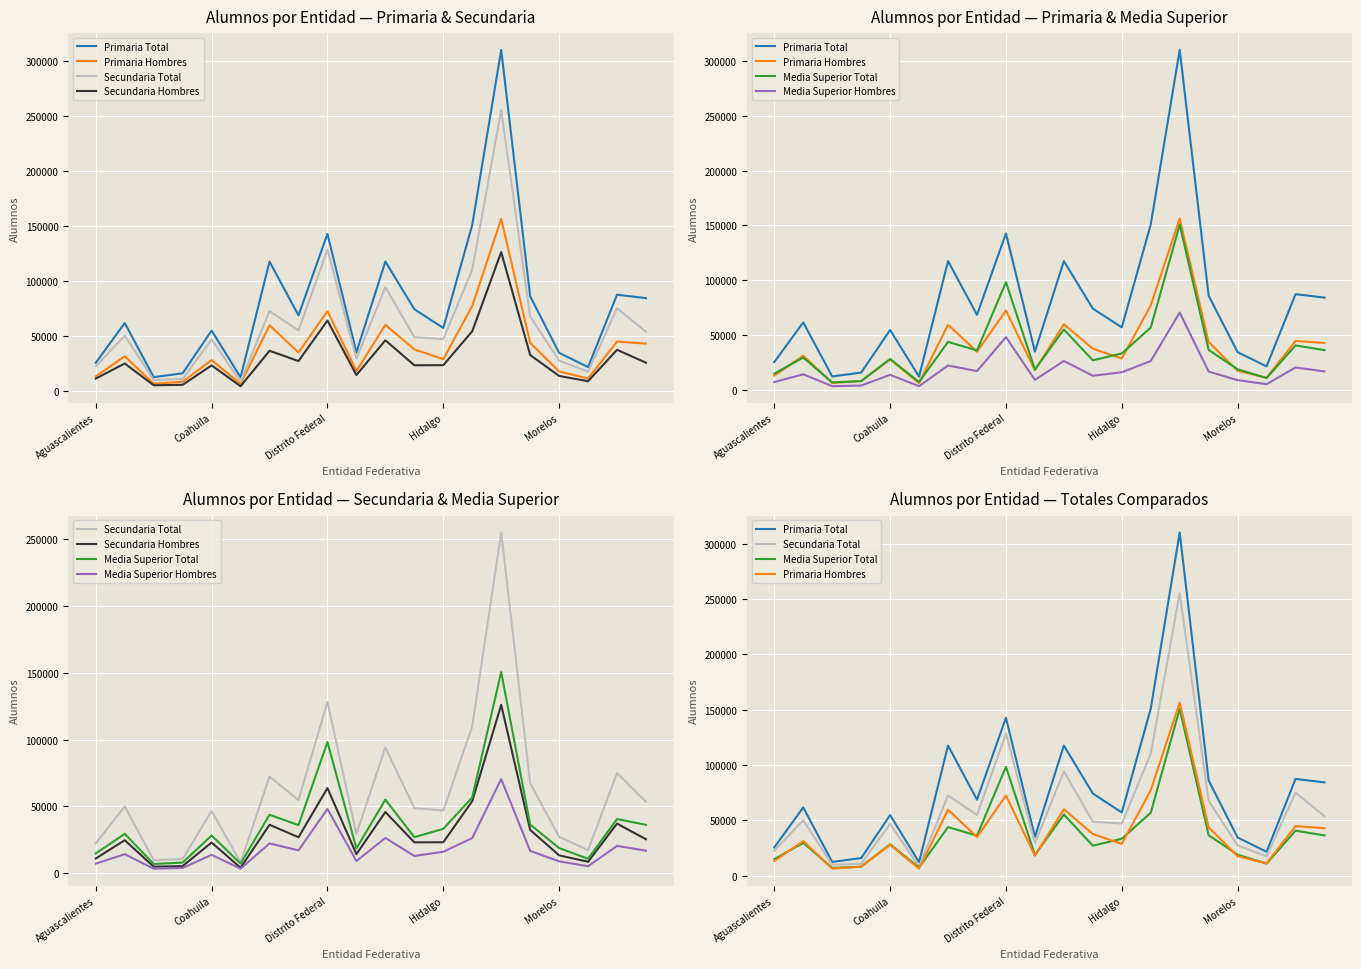

True or false: Secundaria Hombres and Primaria Hombres intersect in this chart.

False